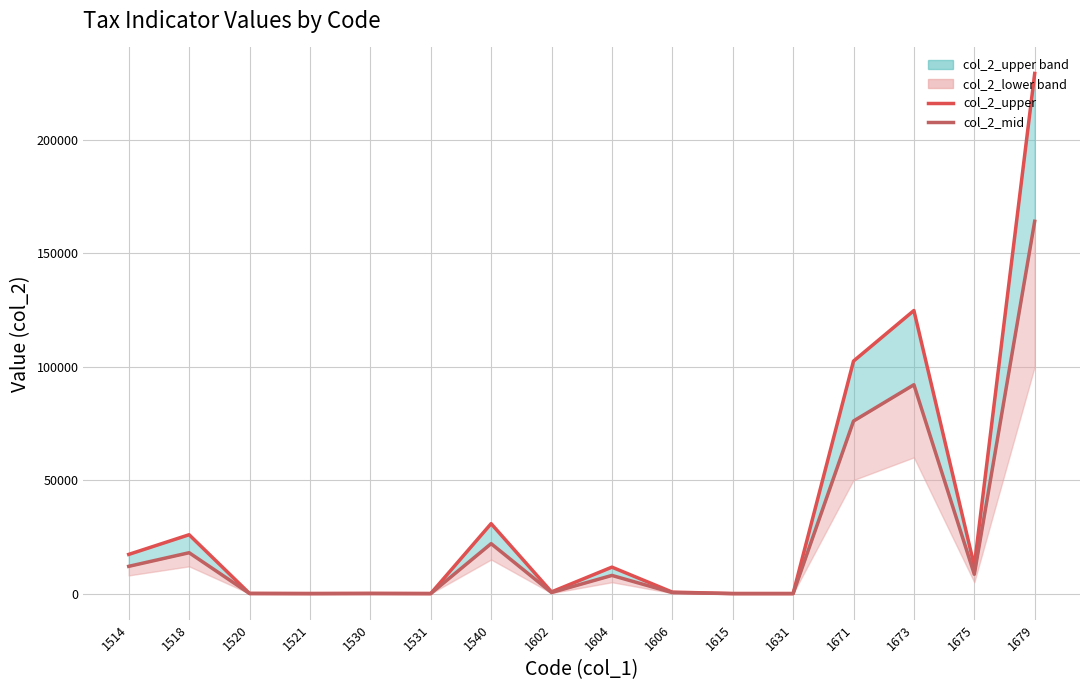

Which has a higher value, 1531 or 1604?

1604